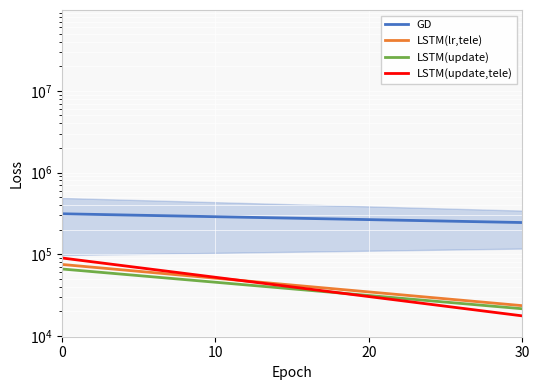

List the series in order of their peak value, highest first.

GD, LSTM(update,tele), LSTM(lr,tele), LSTM(update)